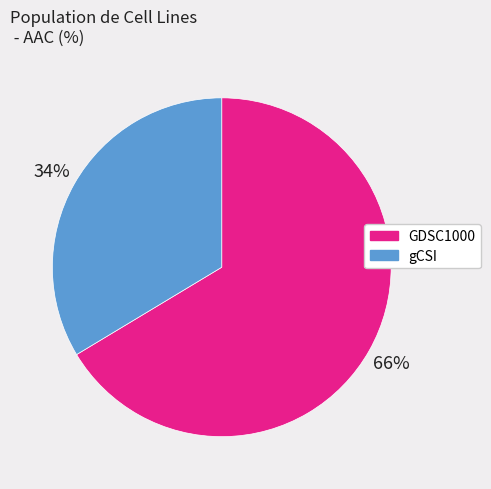

How many slices are in this pie chart?

2